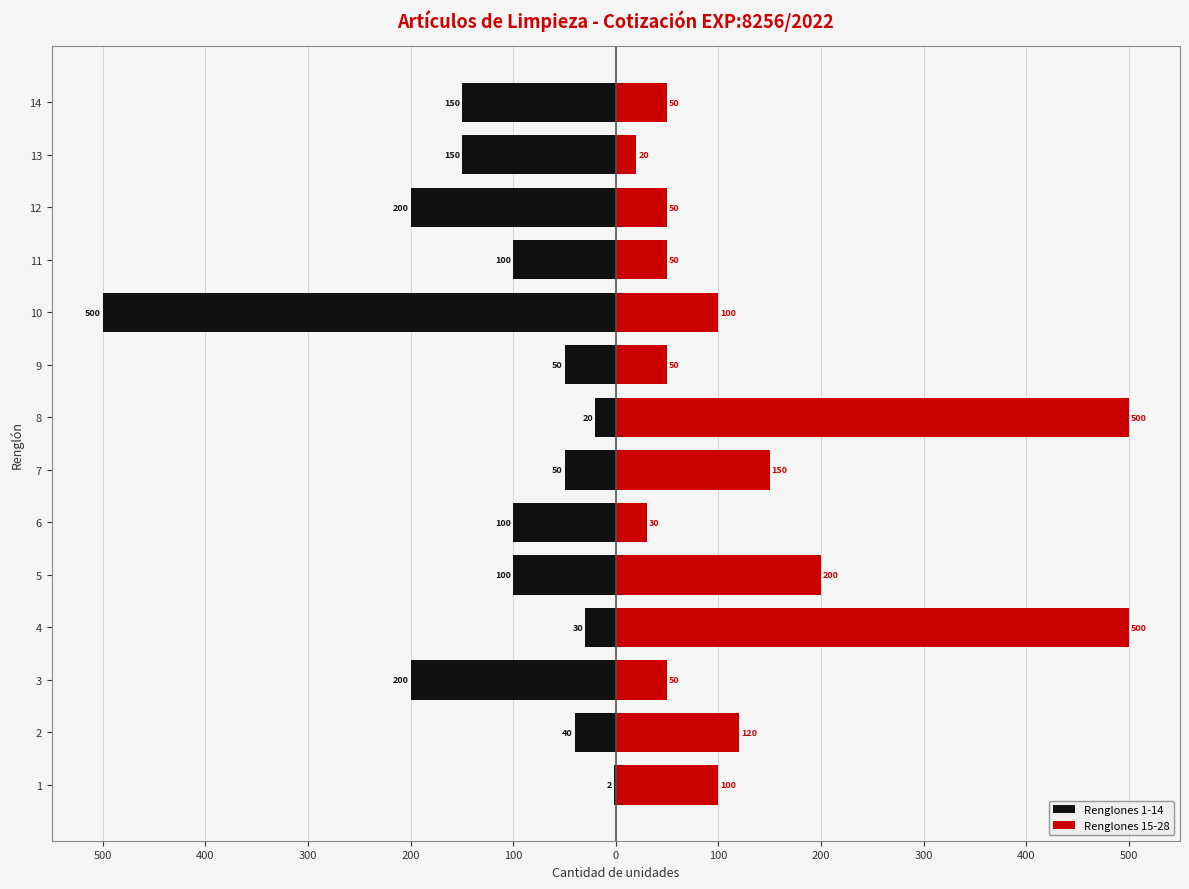

What is the minimum value shown in the chart?

-500